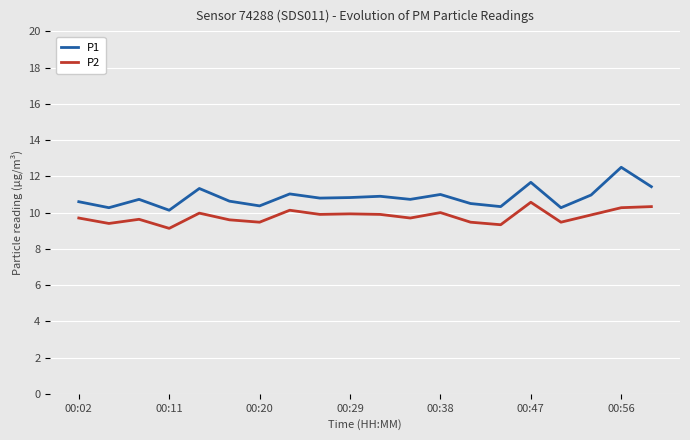

What is the maximum value for P1?

12.5